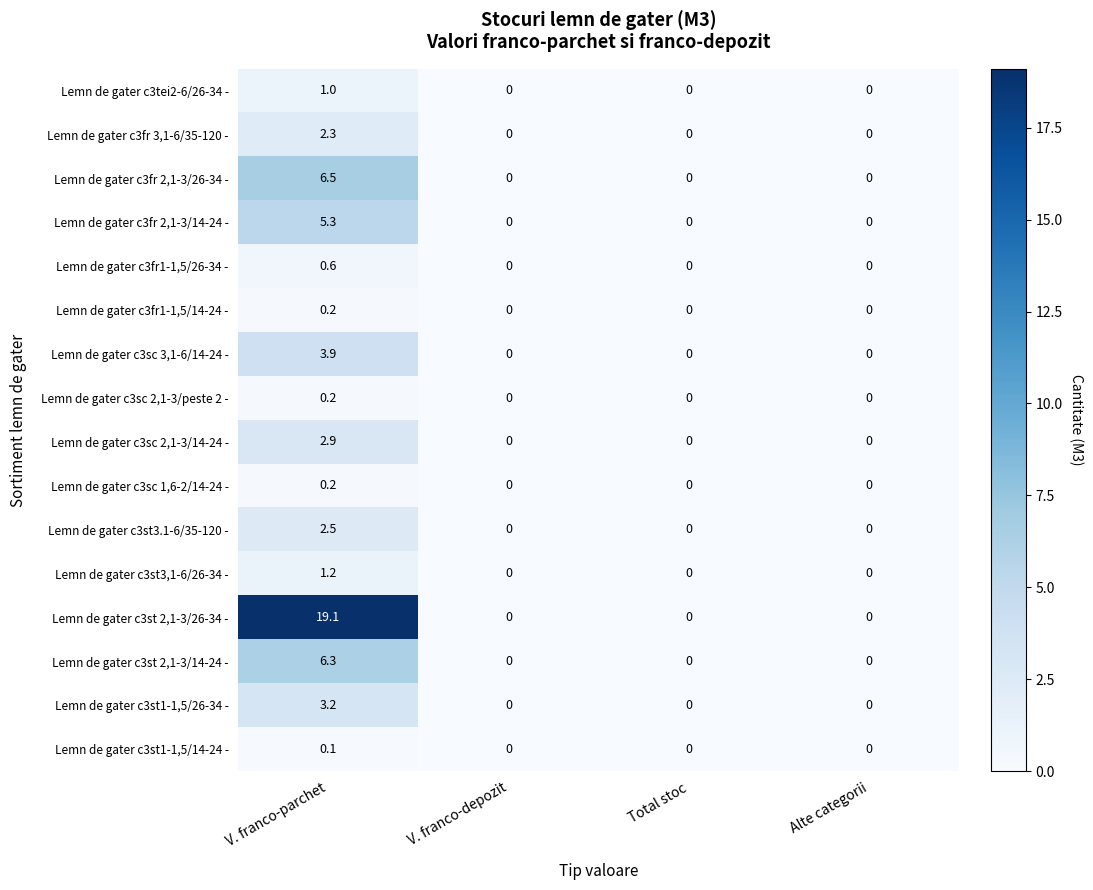

Which series has the largest total across all categories?

Lemn de gater c3st 2,1-3/26-34 -